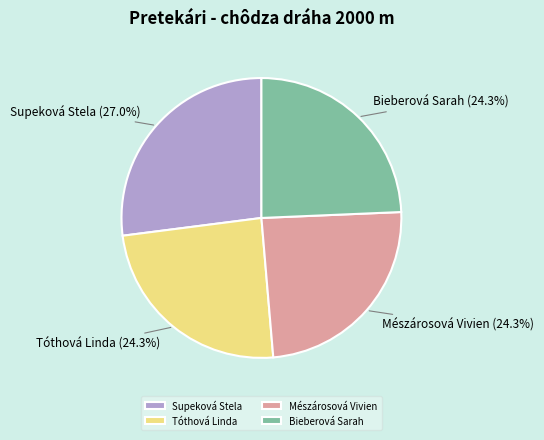

Count the number of slices in the pie.

4